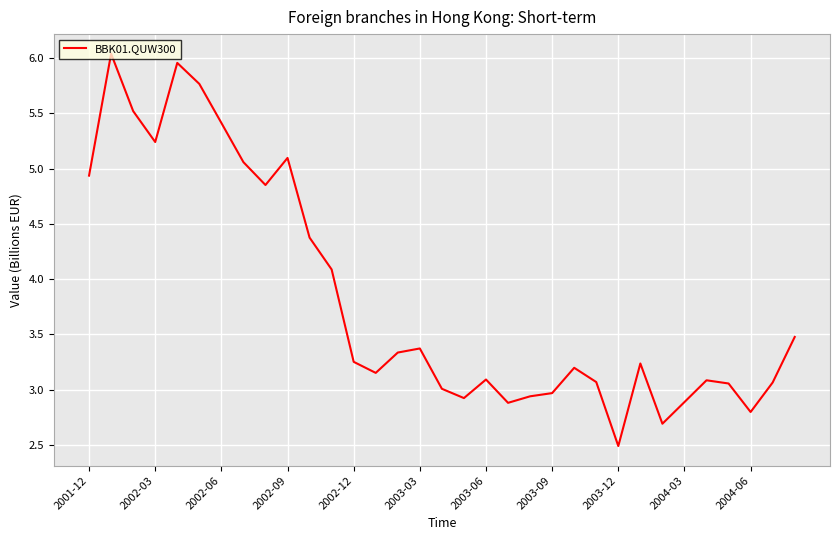

What is the minimum value shown in the chart?

2.5